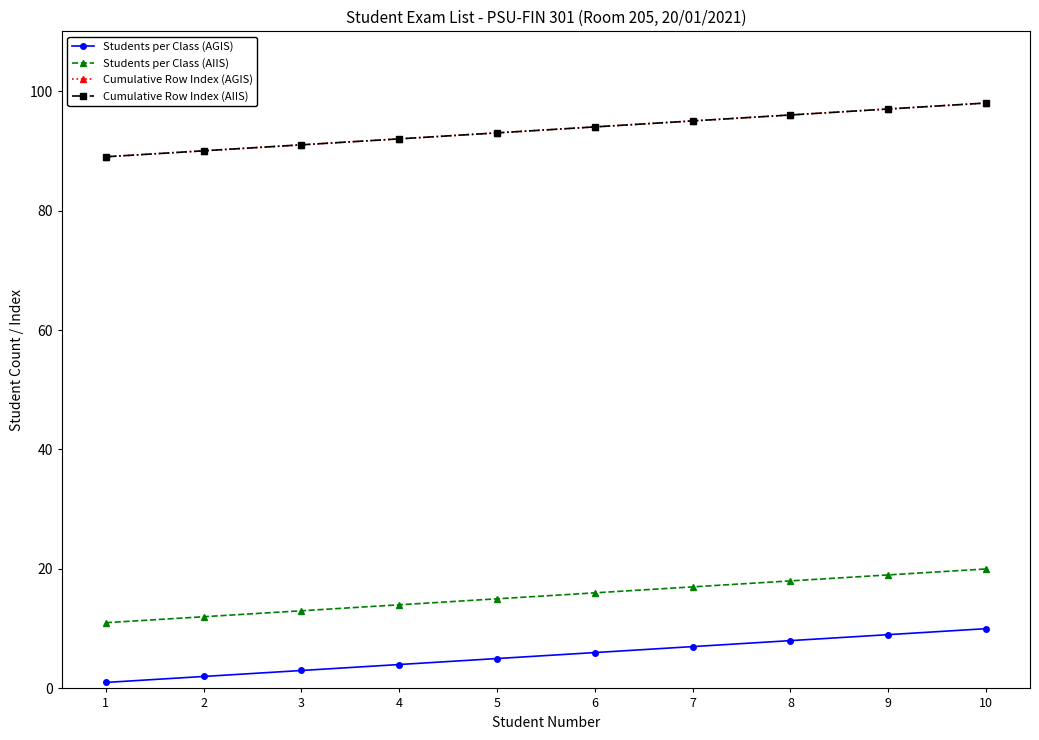

True or false: Students per Class (AGIS) has more than 2 points higher than both neighbors.

False